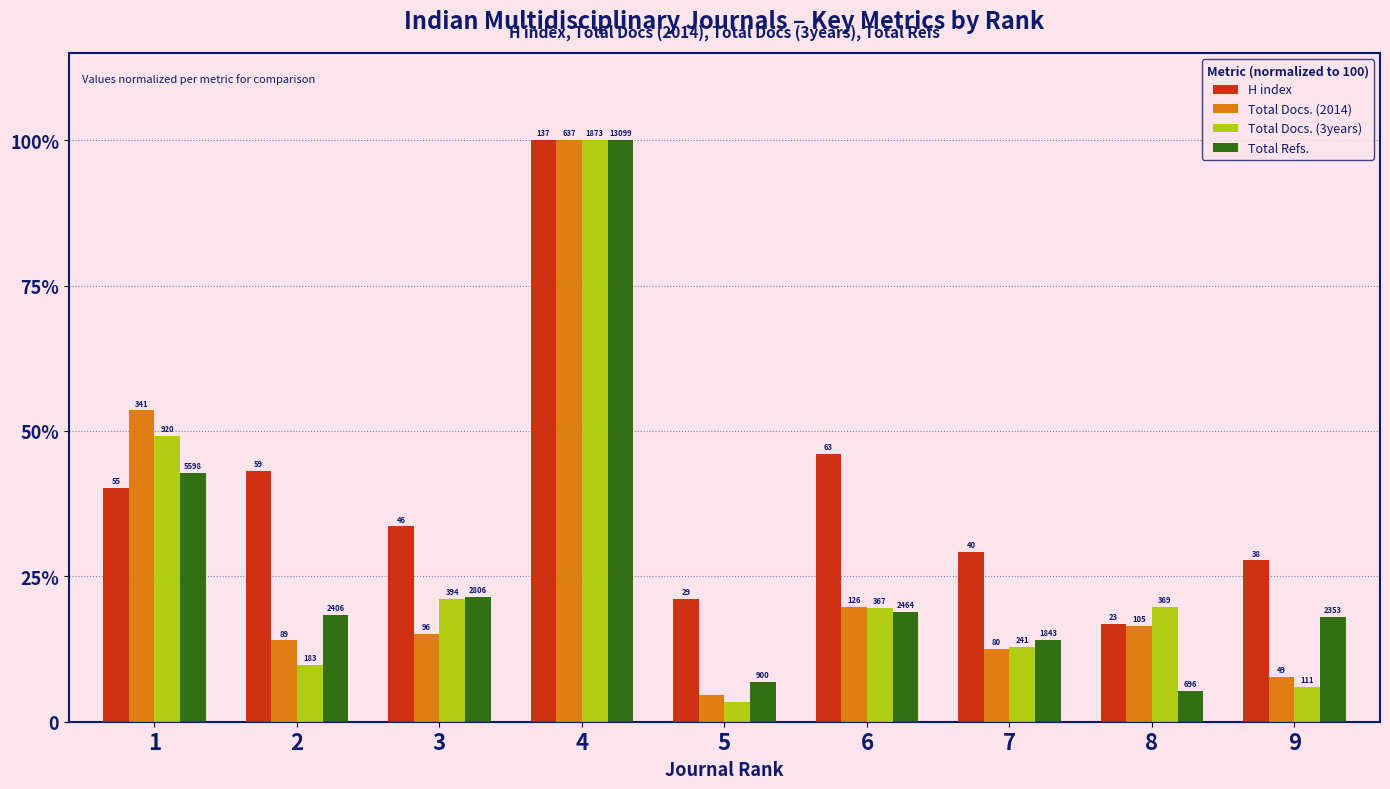

Which series has the widest spread of values?

Total Docs. (3years)